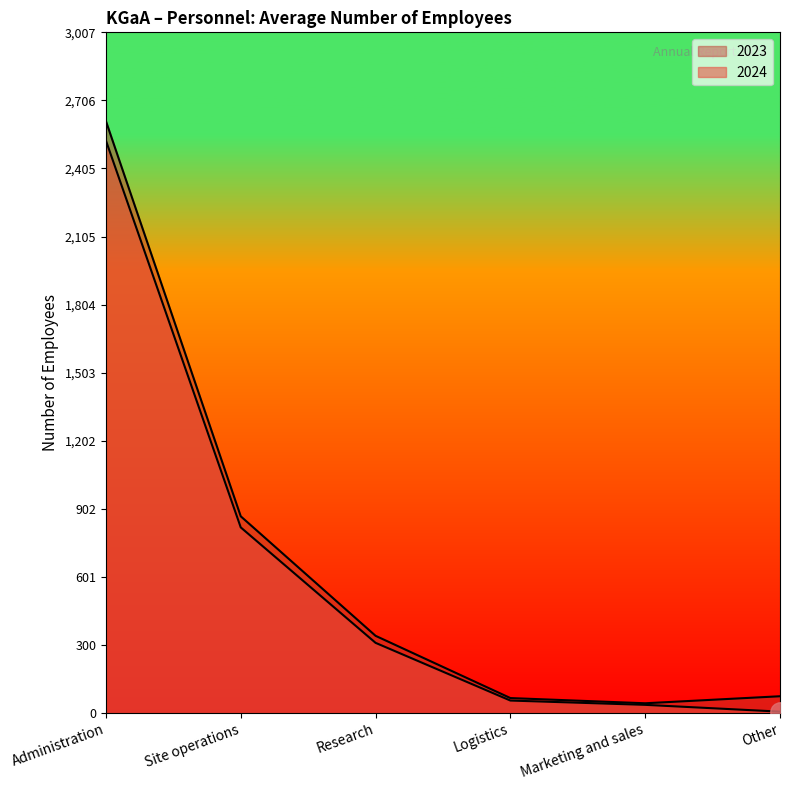

What is the difference between the 2023 values at Research and Site operations?

528